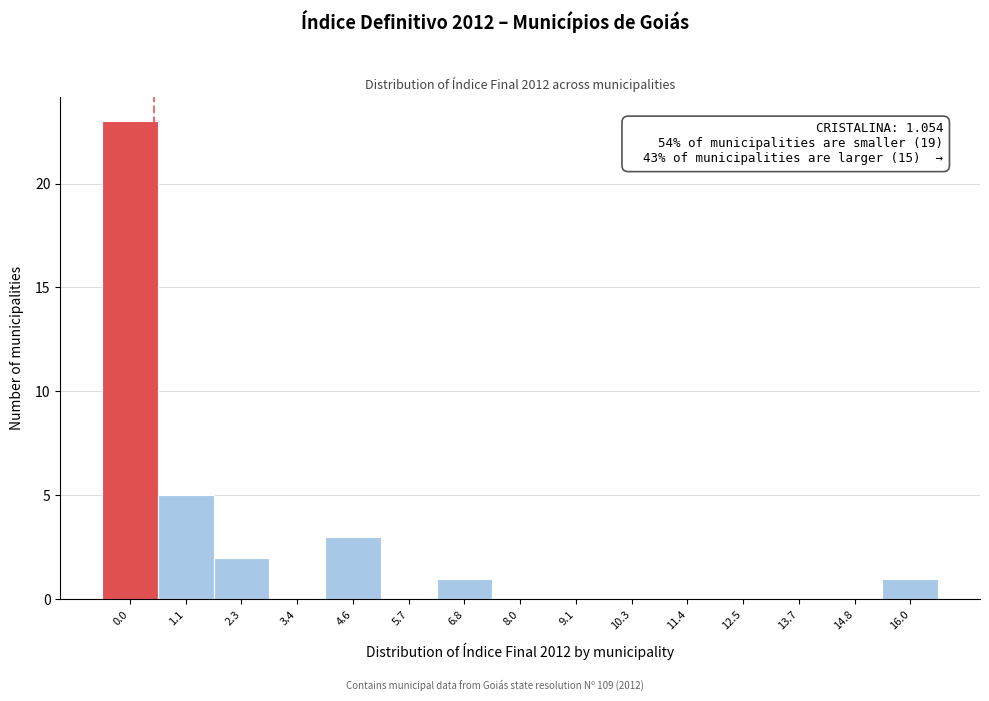

Reading left to right, transcribe all the data shown in this chart.

0.0=23	1.1=5	2.3=2	3.4=0	4.6=3	5.7=0	6.8=1	8.0=0	9.1=0	10.3=0	11.4=0	12.5=0	13.7=0	14.8=0	16.0=1